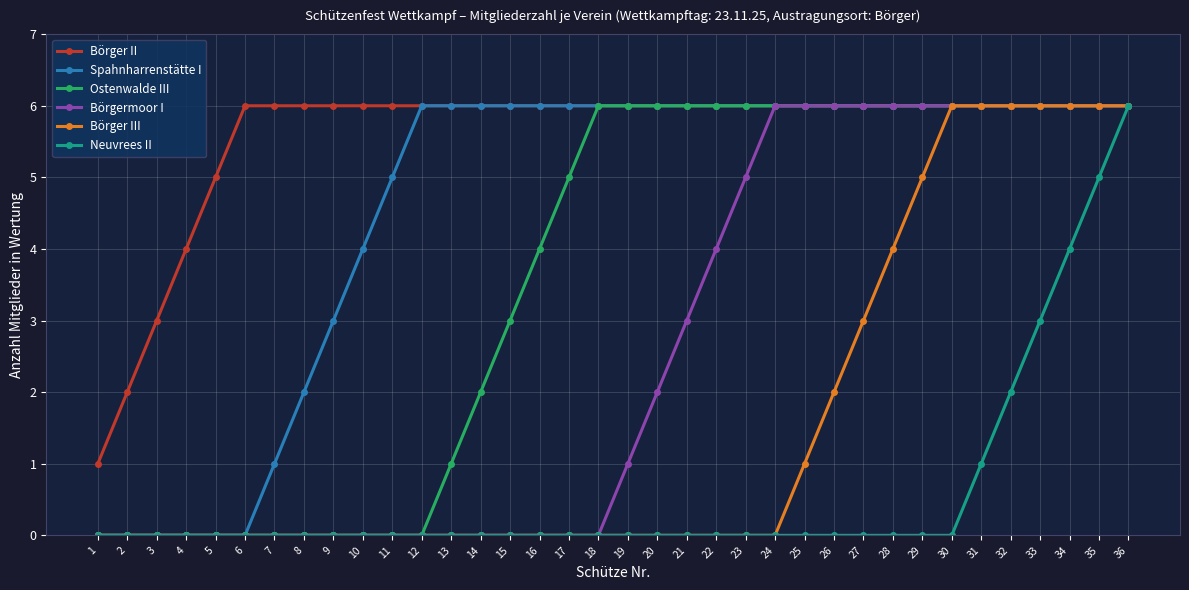

What is the spread (max minus min) of values at 25?

6